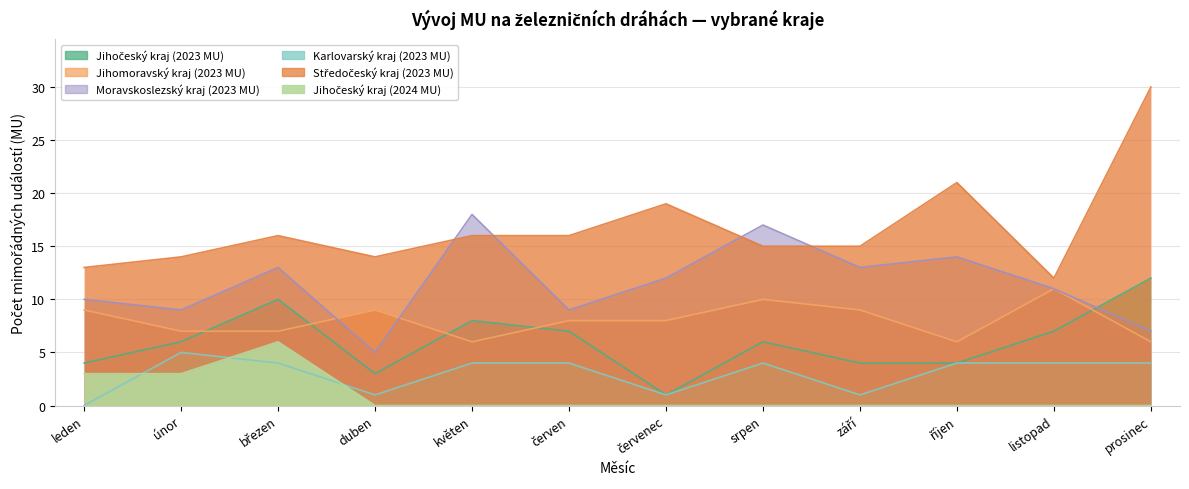

What is the sum of the Jihomoravský kraj (2023 MU) values at listopad and leden?

20